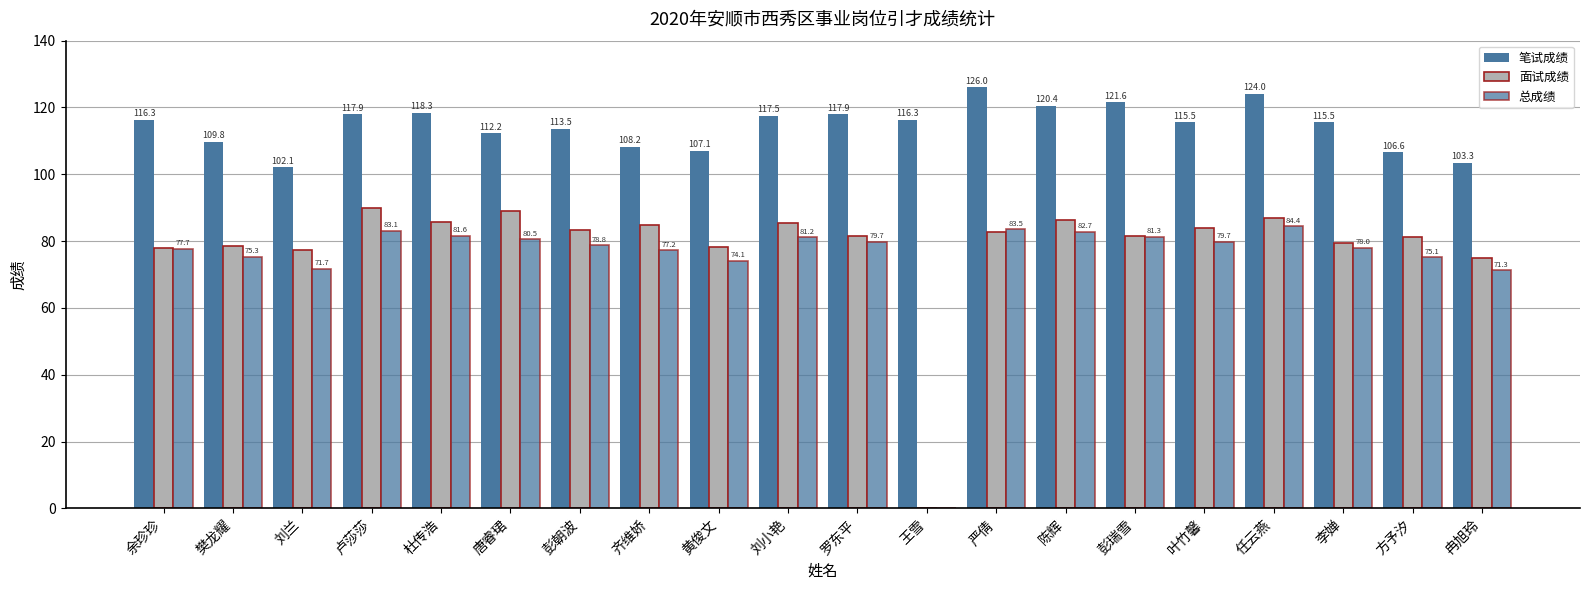

How many values in 面试成绩 are above zero?

19